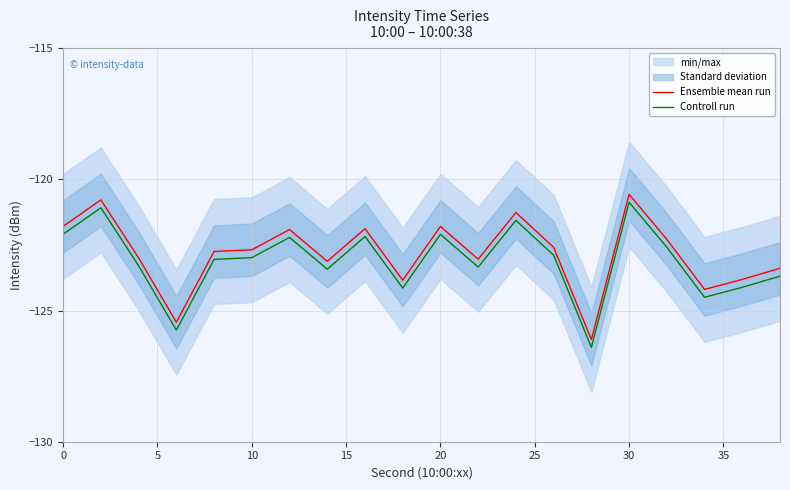

List the series in order of their peak value, highest first.

Ensemble mean run, Controll run